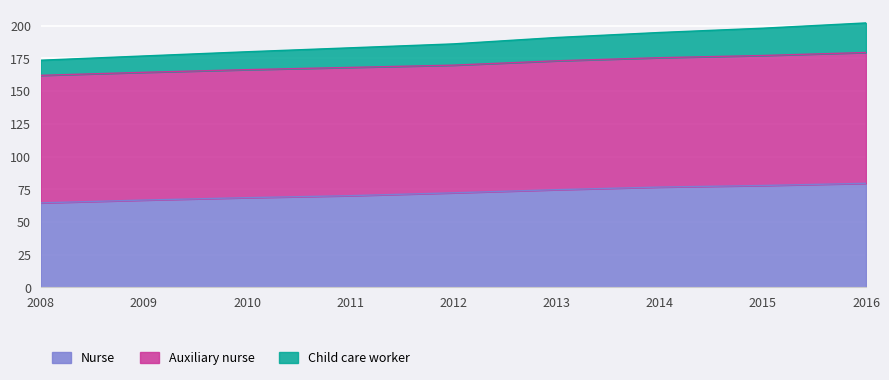

What is the sum of the Nurse values at 2010 and 2012?

140.9